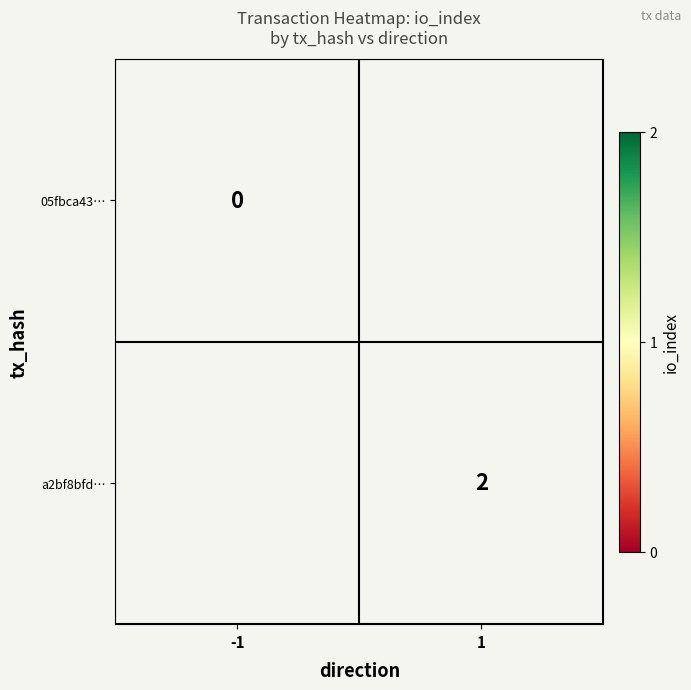

Is it true that a2bf8bfd… equals 3 at 1?

False